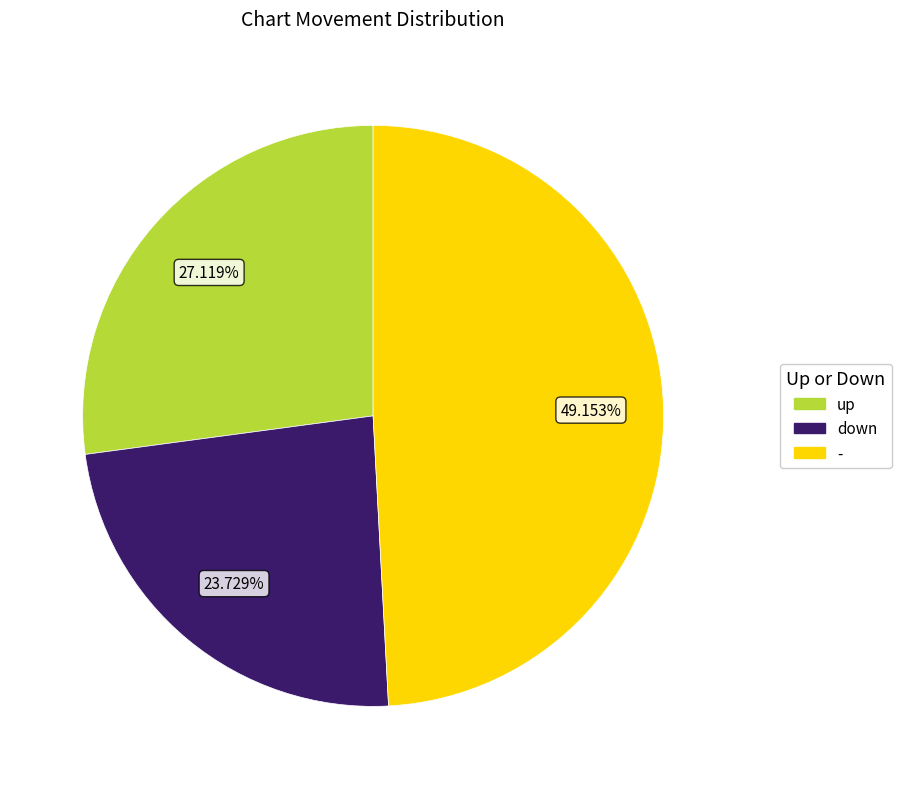

How much of the chart is everything except down?

76.3%